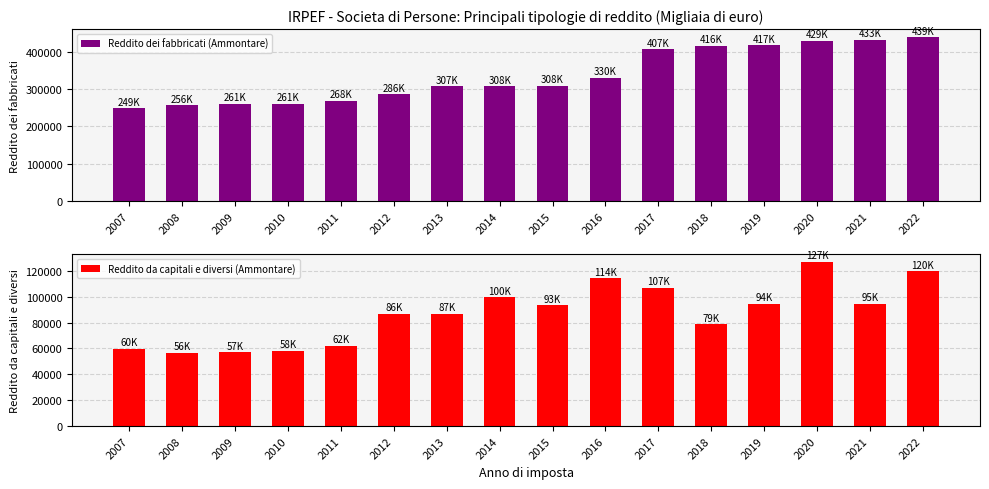

What is the difference between the maximum and minimum values in the Reddito dei fabbricati (Ammontare) series?

189639.6